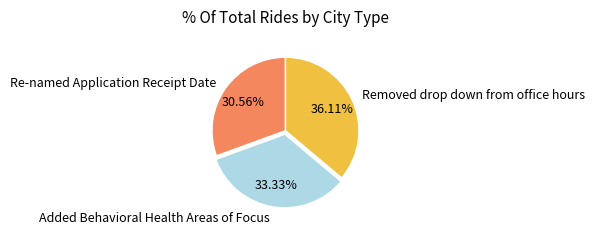

To the nearest percent, what portion does Removed drop down from office hours represent?

36%